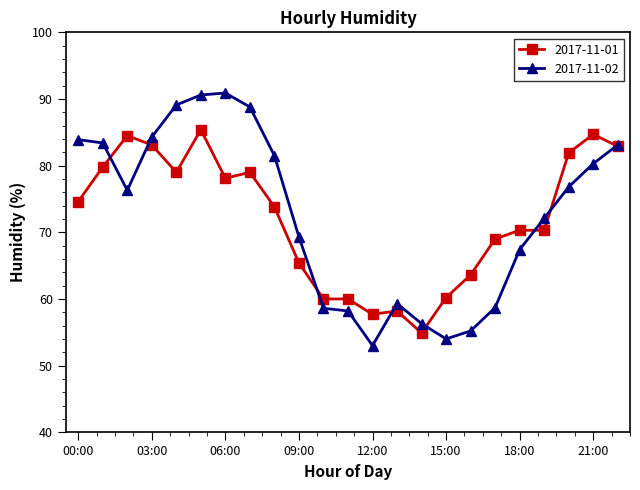

True or false: 2017-11-02 has more than 1 interior local peaks.

True